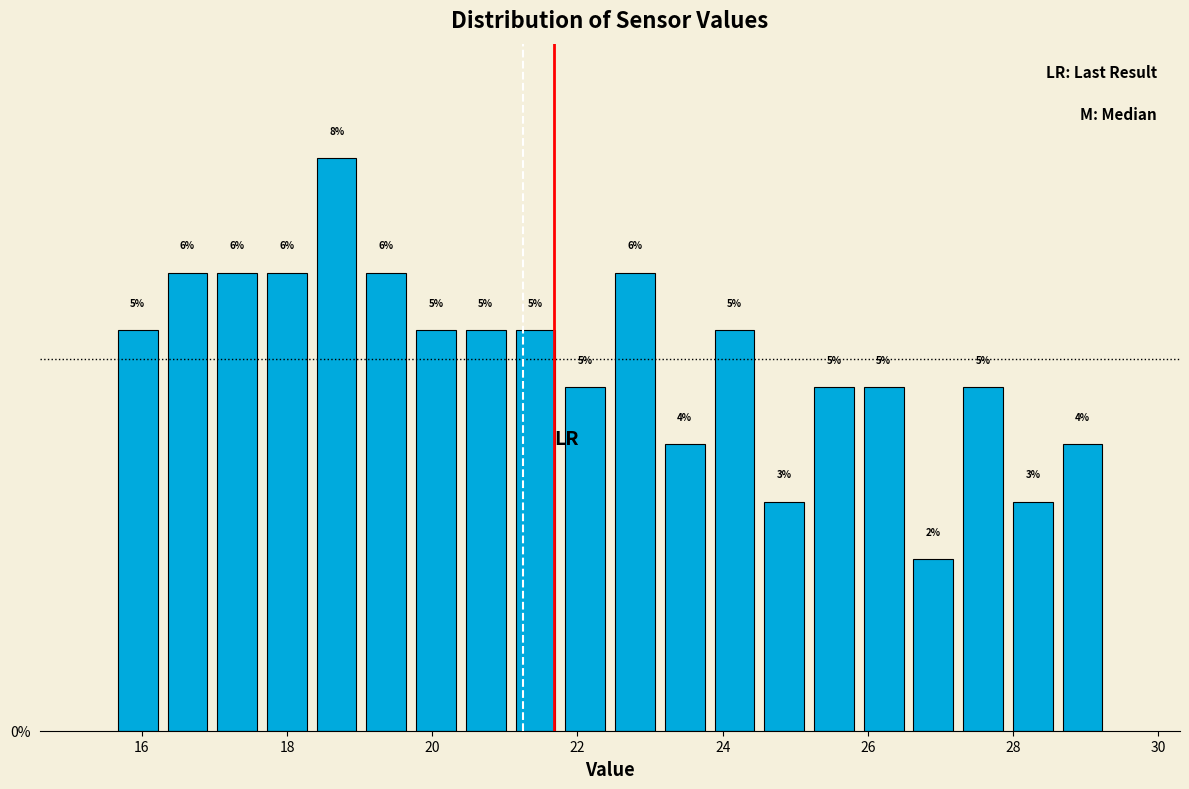

Around what value on the x-axis is the tallest bar? Give the approximate position of its centre, as read against the axis.

18.6